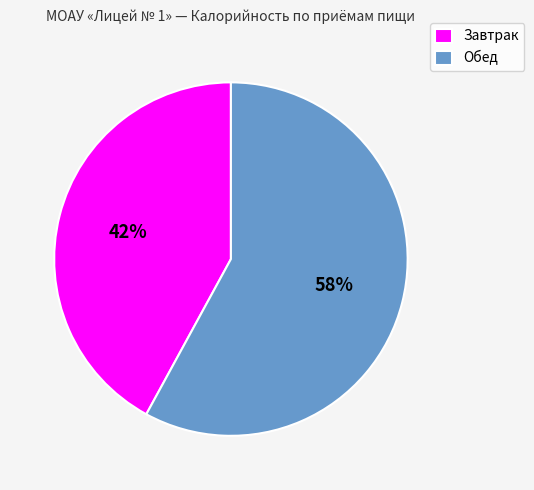

How many slices are in this pie chart?

2